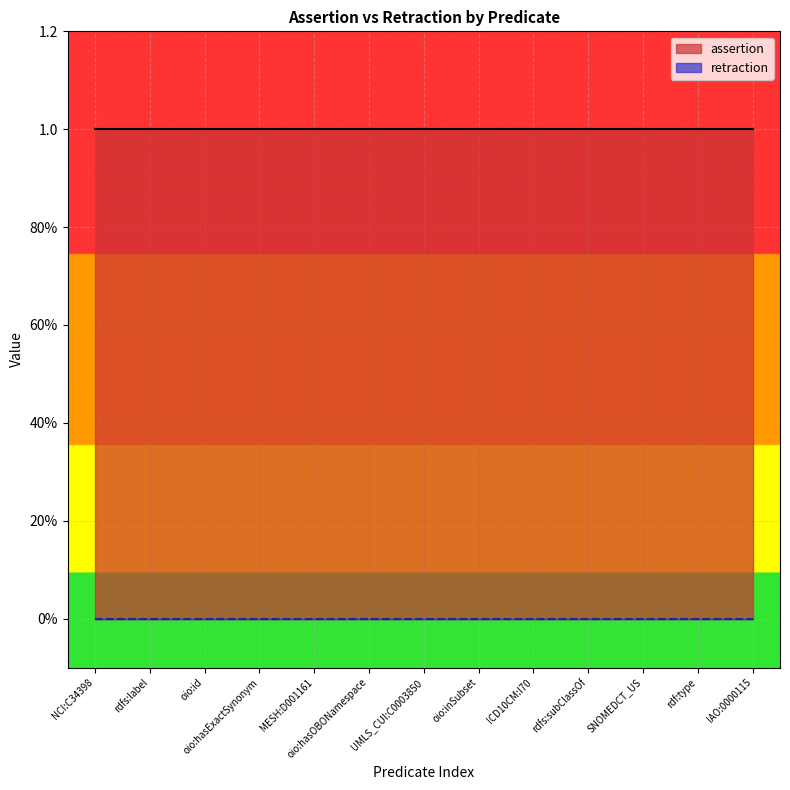

Which category has the highest value in the assertion series?

NCI:C34398